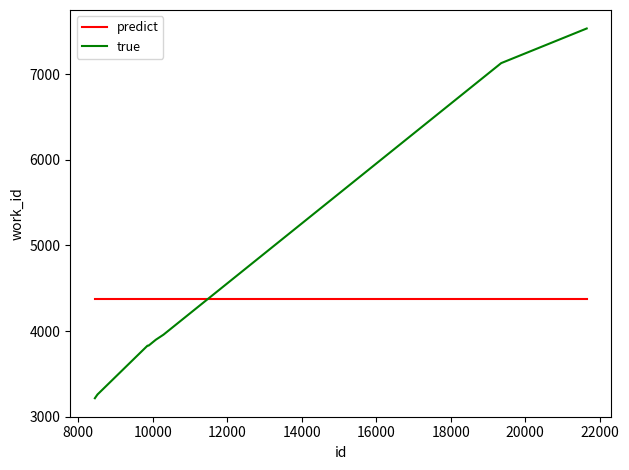

Which series has the largest range (max minus min)?

true